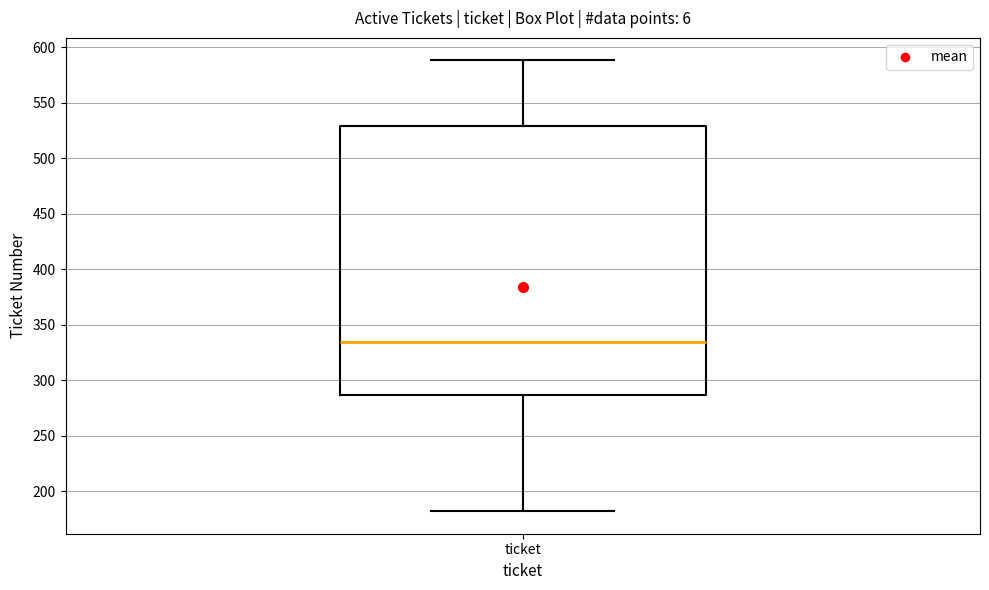

Transcribe this box plot: give where the median line is, the range the box spans, and where the two whiskers end, as read against the y-axis. The values are not printed on the chart, so give them approximately, as read against the axis.

median 335, box 285 to 530, whiskers 180 to 590